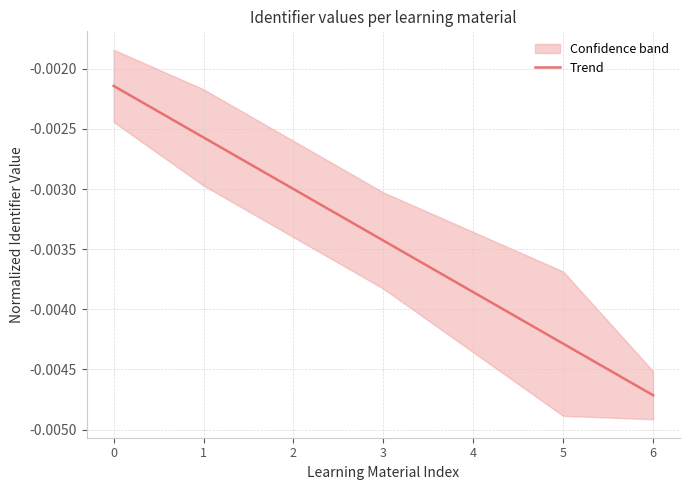

Reading left to right, transcribe all the data shown in this chart.

0=-0.0	1=-0.0	2=-0.0	3=-0.0	4=-0.0	5=-0.0	6=-0.0